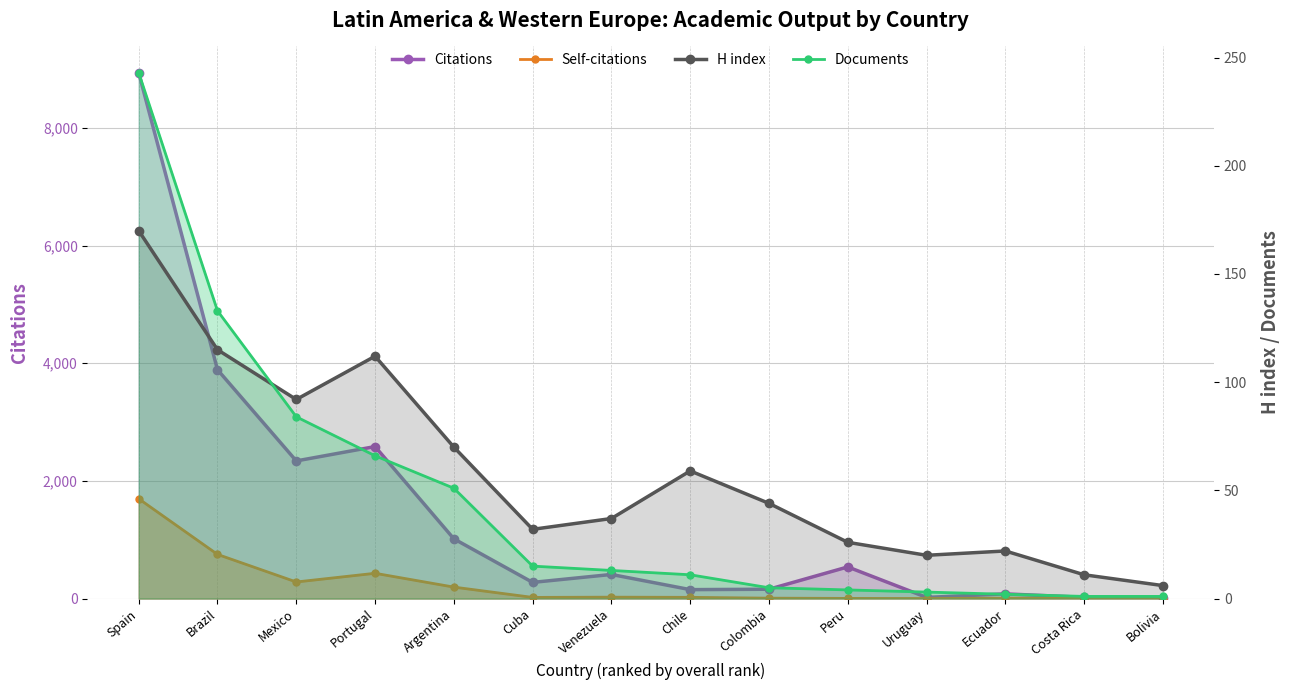

True or false: H index and Citations intersect in this chart.

False